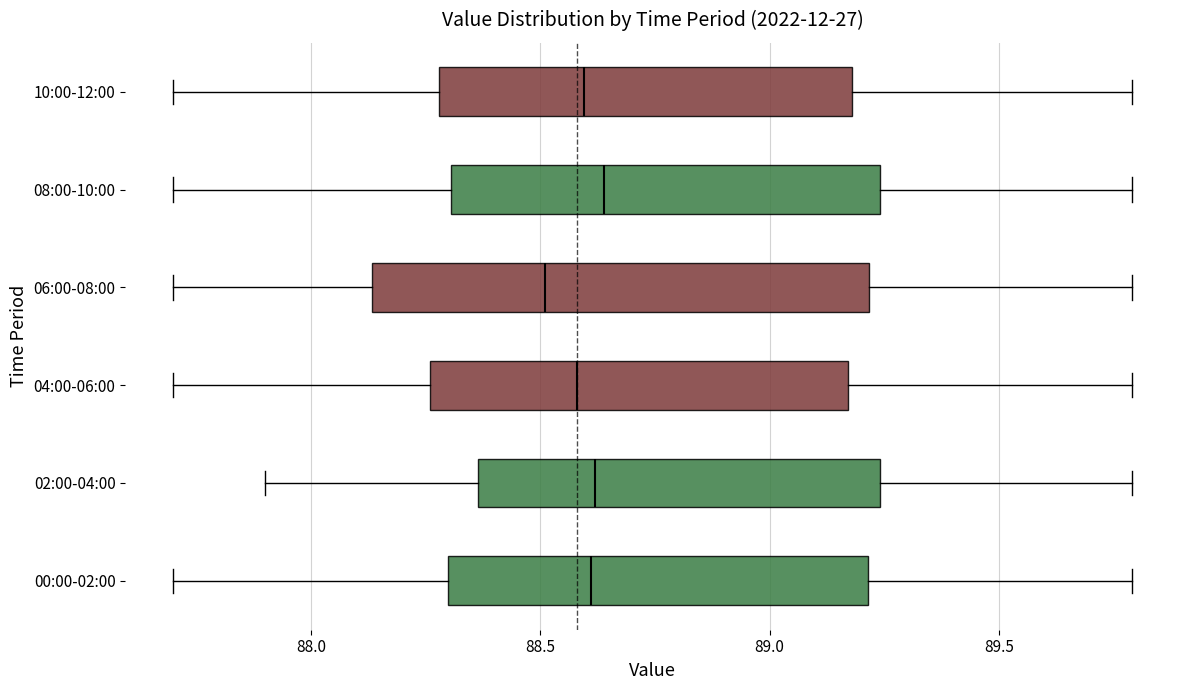

Reading bottom to top, read every box against the x-axis: the position of its median line, the range the box covers, and the ends of its whiskers. The values are not printed on the chart, so give them approximately, as read against the axis.

00:00-02:00: median 88.60, box 88.30 to 89.20, whiskers 87.70 to 89.80
02:00-04:00: median 88.60, box 88.35 to 89.25, whiskers 87.90 to 89.80
04:00-06:00: median 88.60, box 88.25 to 89.15, whiskers 87.70 to 89.80
06:00-08:00: median 88.50, box 88.15 to 89.20, whiskers 87.70 to 89.80
08:00-10:00: median 88.65, box 88.30 to 89.25, whiskers 87.70 to 89.80
10:00-12:00: median 88.60, box 88.30 to 89.20, whiskers 87.70 to 89.80